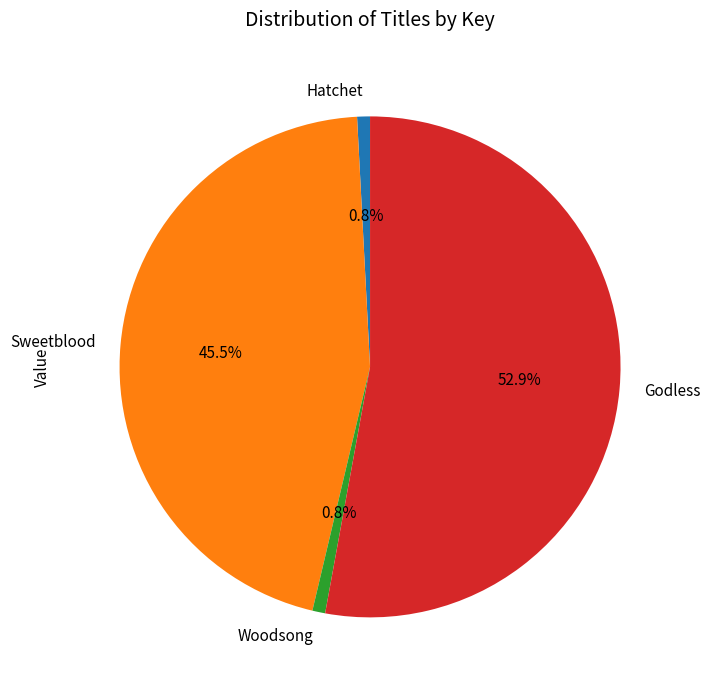

To the nearest percent, what percentage of the pie is Woodsong?

1%